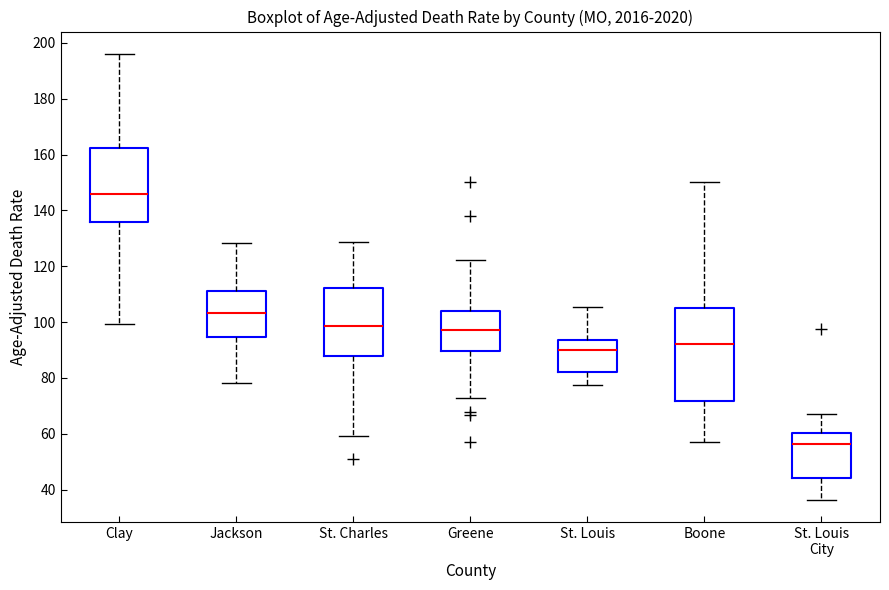

Comparing the boxes themselves (not the whiskers), which one is the tallest?

Boone